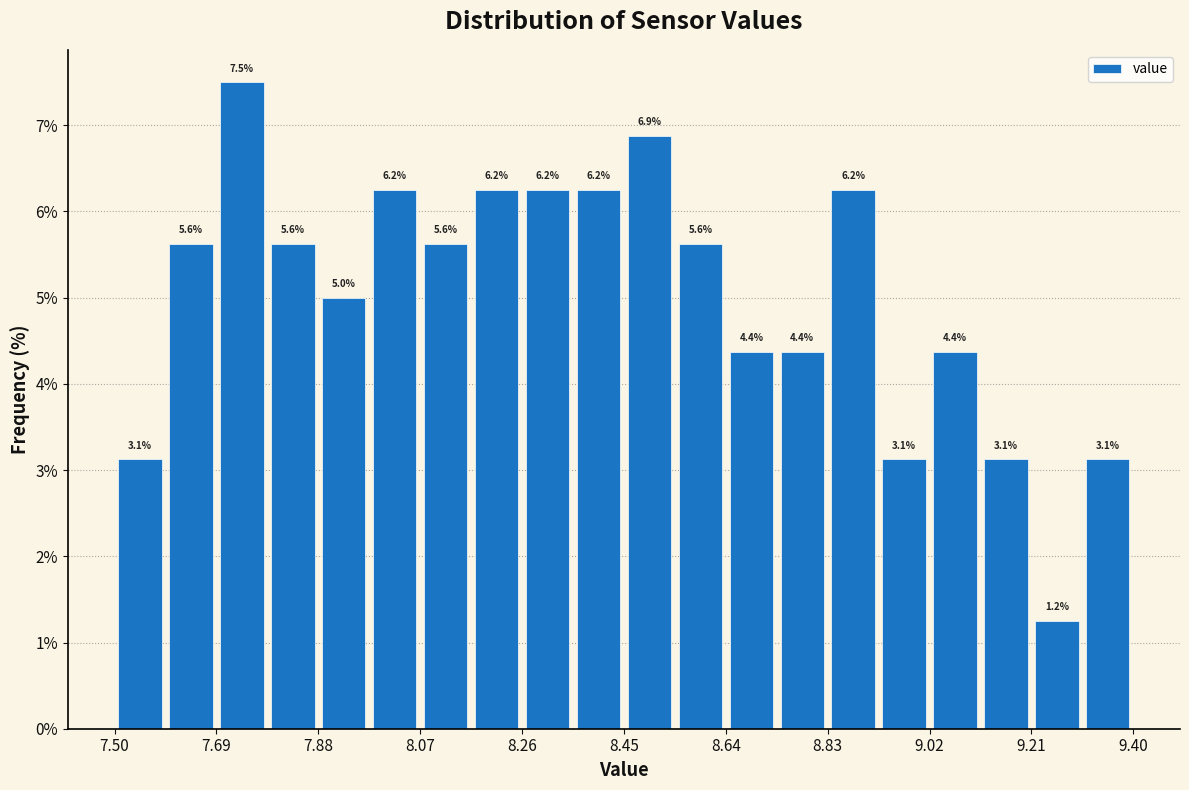

Which range on the x-axis has the tallest bar?

7.690 to 7.785